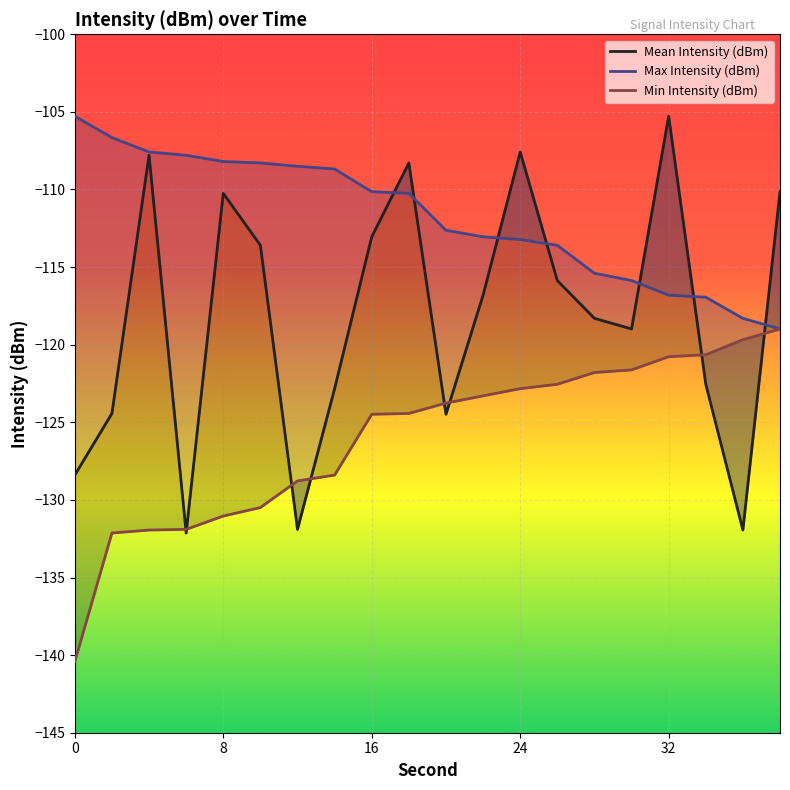

What is the value of the Min Intensity (dBm) point at the 15th from the left?

-121.8